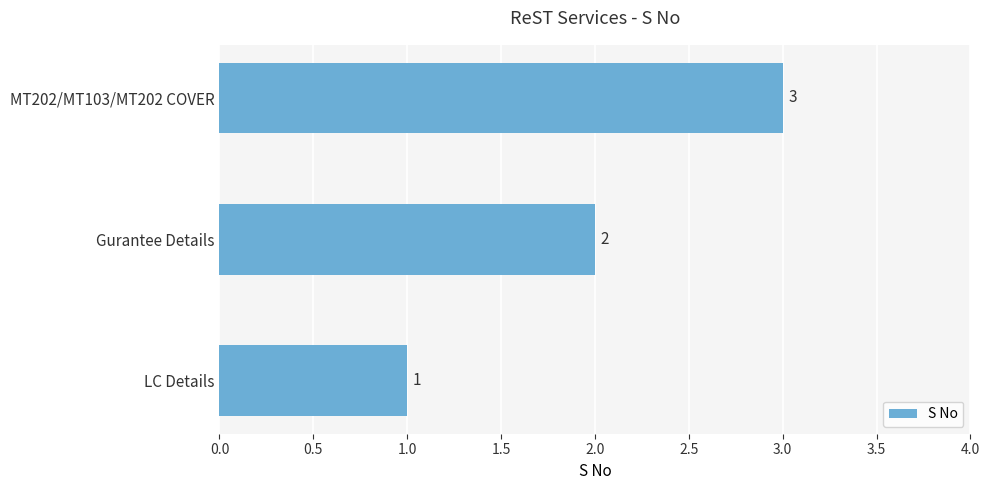

Between Gurantee Details and MT202/MT103/MT202 COVER, which is larger?

MT202/MT103/MT202 COVER